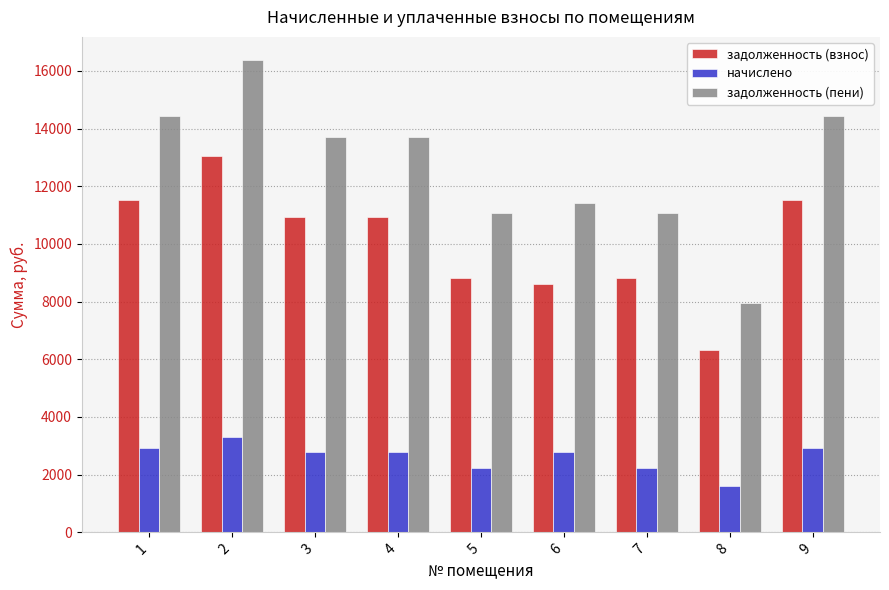

The задолженность (взнос) series shows 8617.9 at 6. True or false?

True